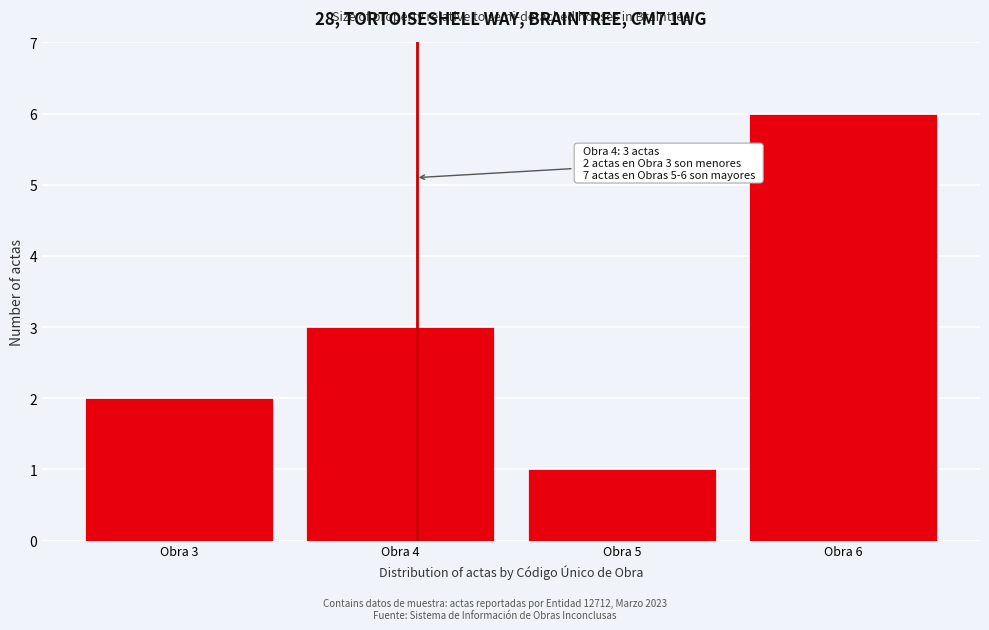

Reading left to right, list all the values displayed in this chart.

2	3	1	6